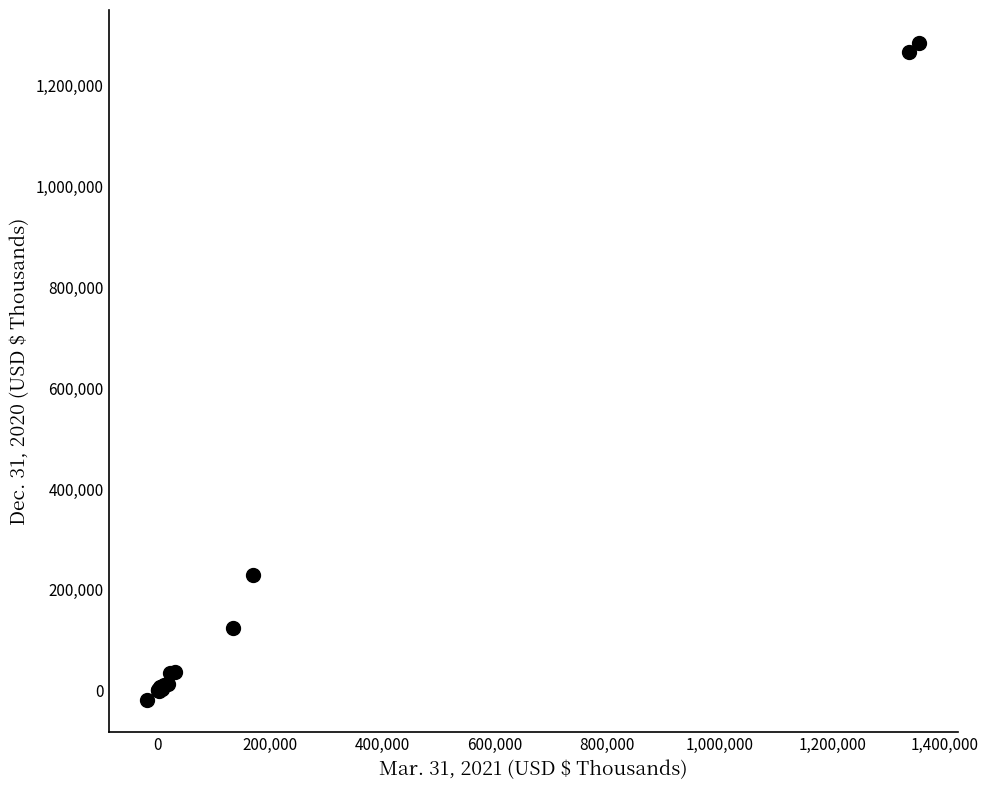

What Y value in the scatter plot is closest to 633498?

229199